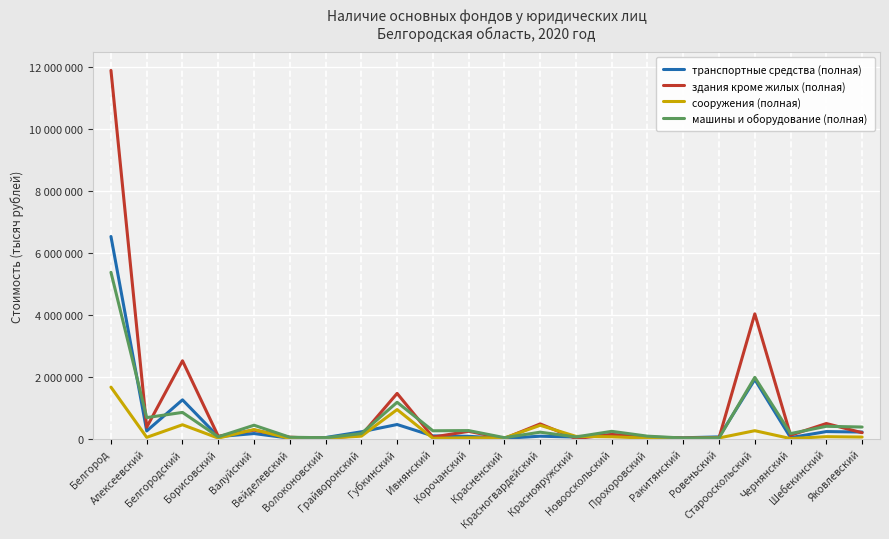

What are all the series names shown in the legend?

транспортные средства (полная), здания кроме жилых (полная), сооружения (полная), машины и оборудование (полная)